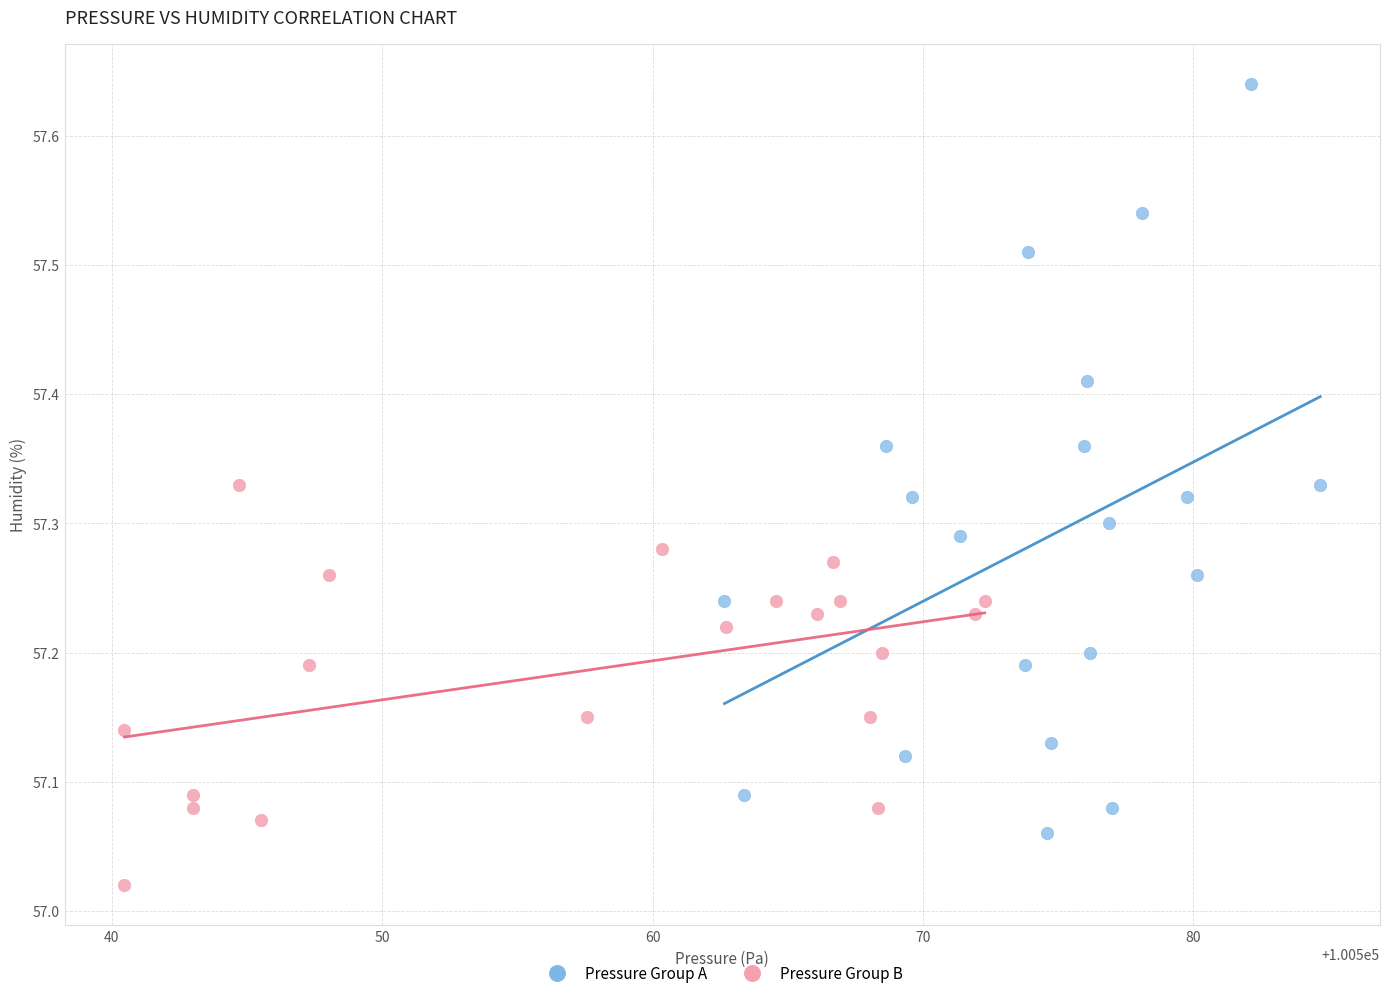

Which series contains the lowest Y value?

Pressure Group B